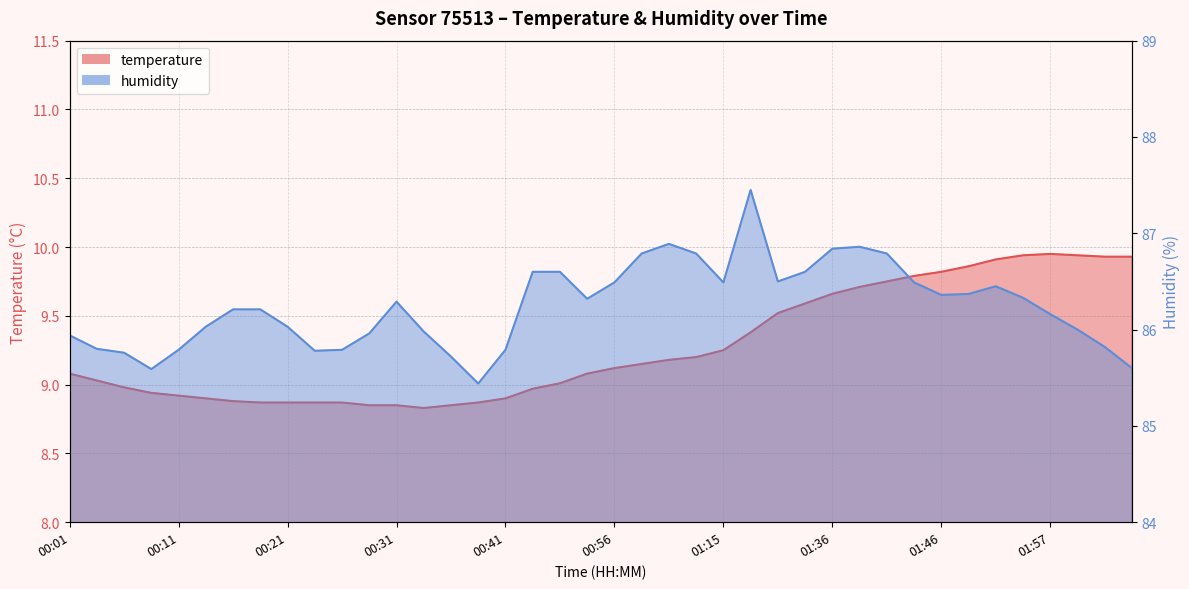

At which category does humidity reach its first local peak?

00:31